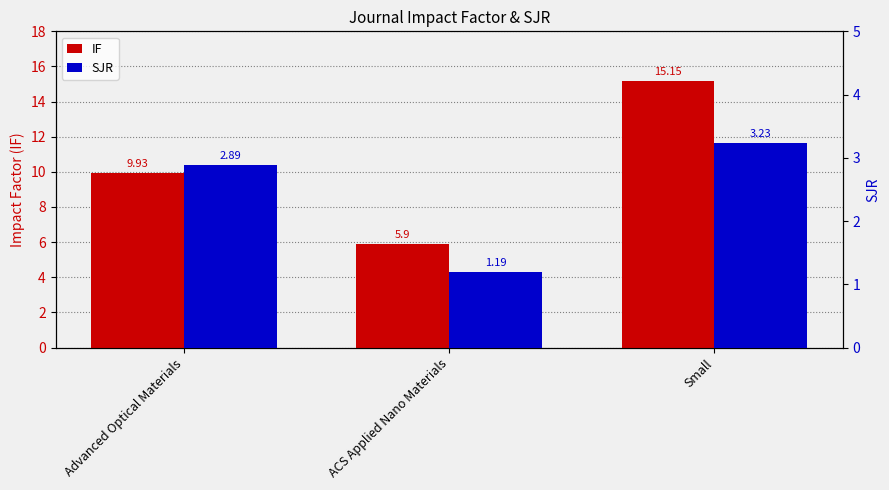

List the series in order of their peak value, highest first.

IF, SJR